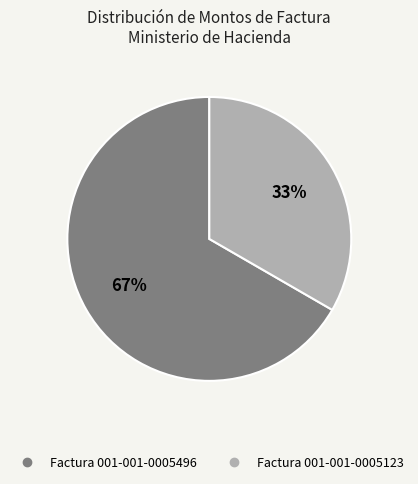

Count the number of slices in the pie.

2